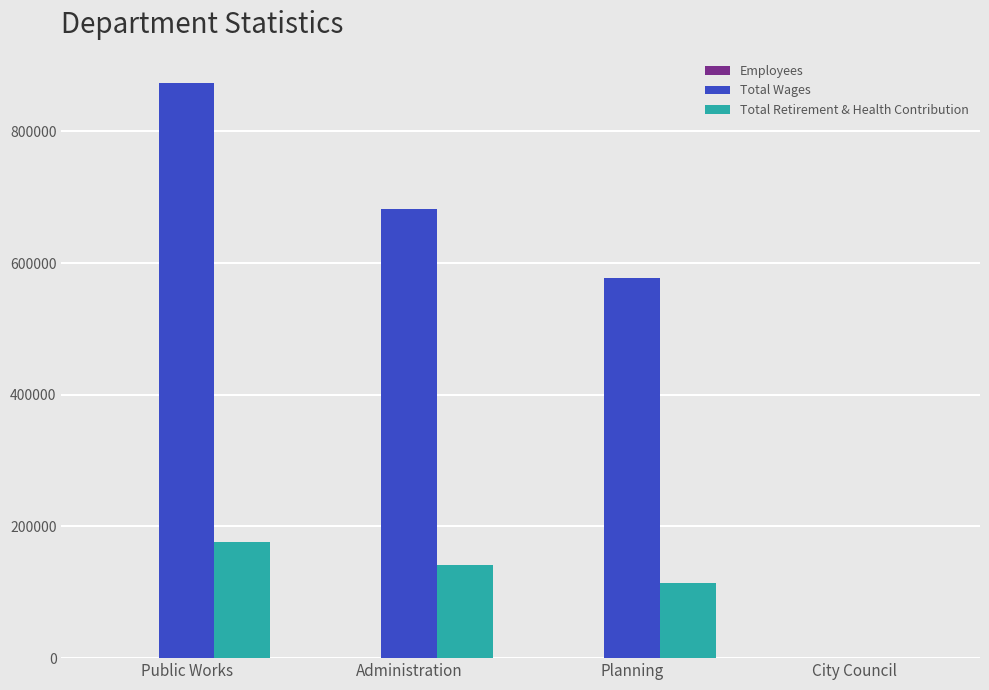

At which label does Total Retirement & Health Contribution reach its peak?

Public Works